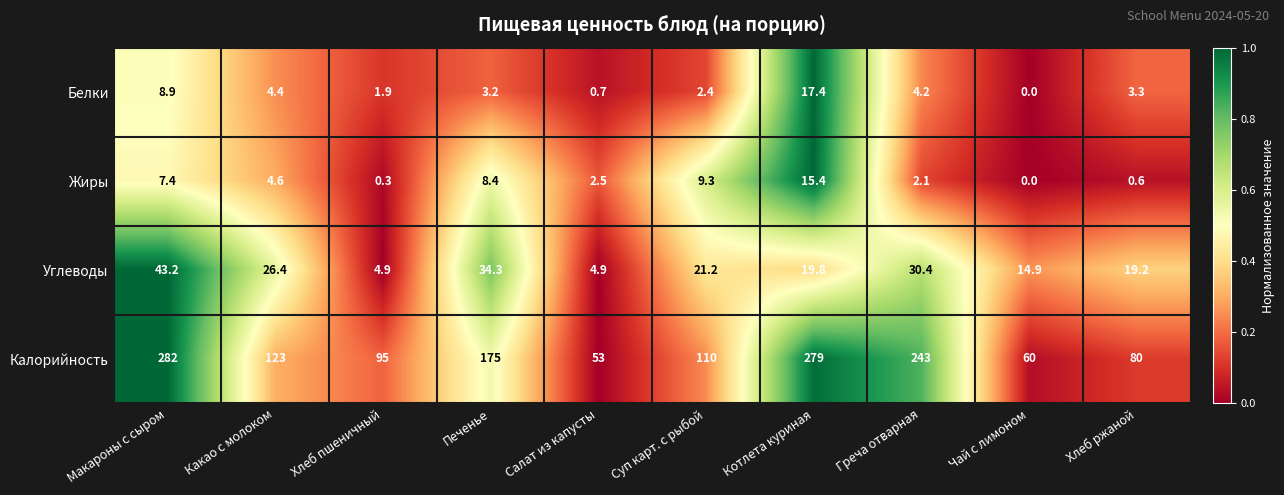

Between Котлета куриная and Чай с лимоном, which series saw the biggest shift?

Калорийность